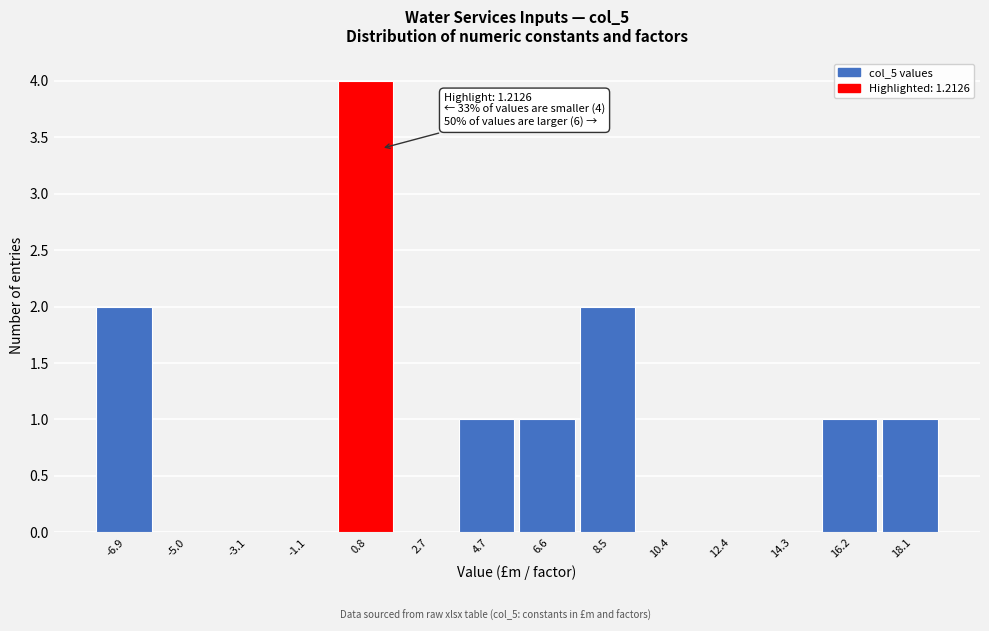

Which range on the x-axis has the tallest bar?

-0.2 to 1.8